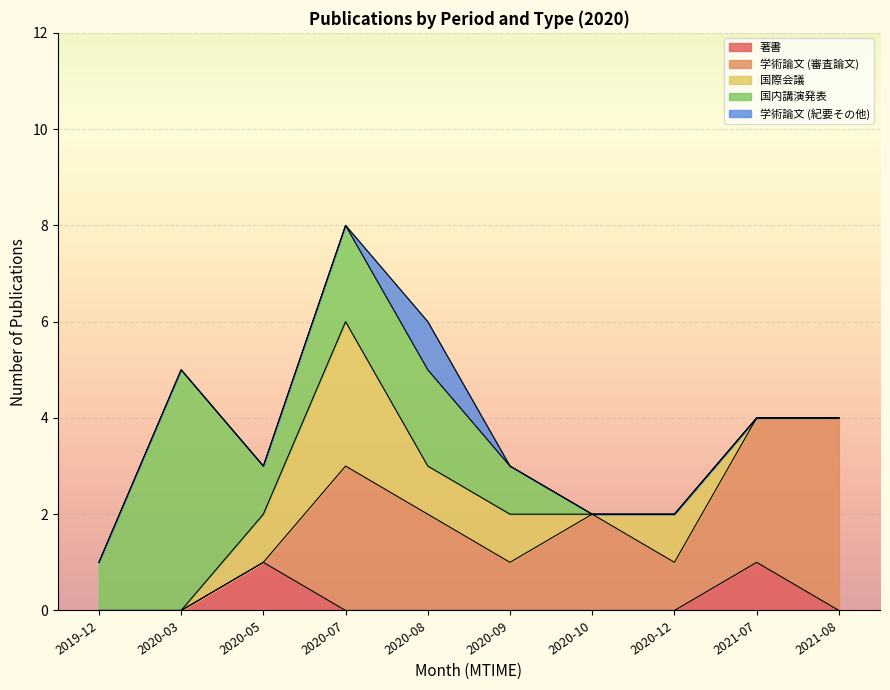

How many lines are shown in the chart?

5